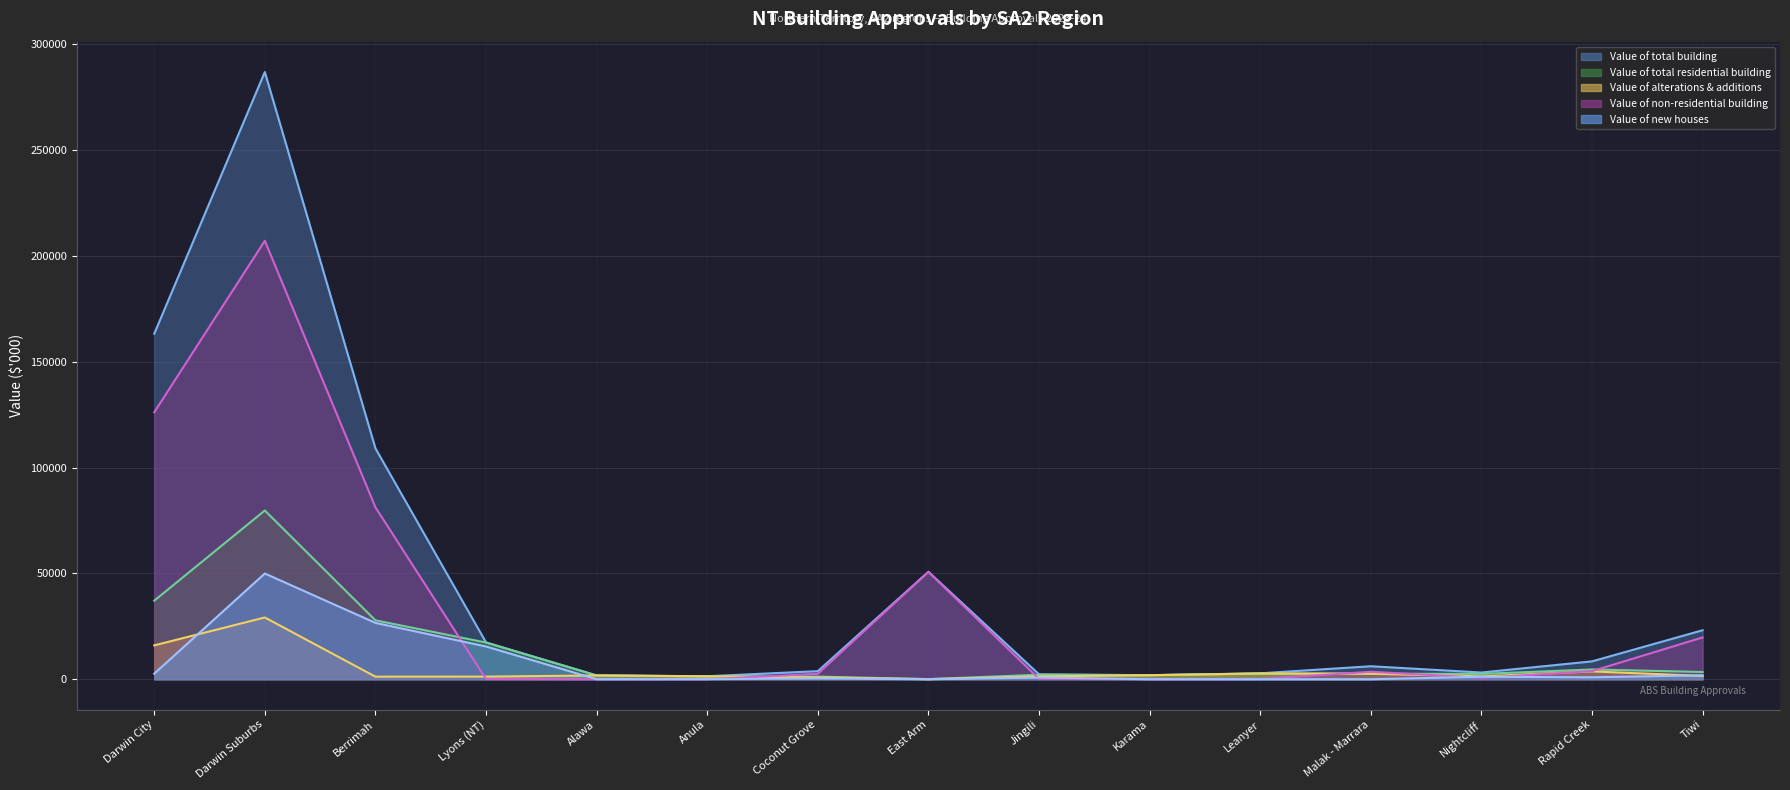

What is the sum of the Value of alterations & additions values at Alawa and Karama?

3693